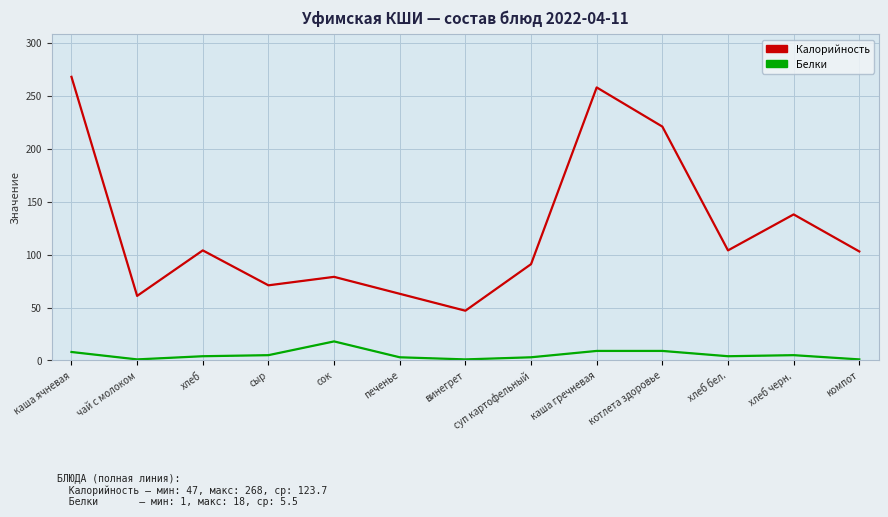

What is the total value across all series at компот?

208